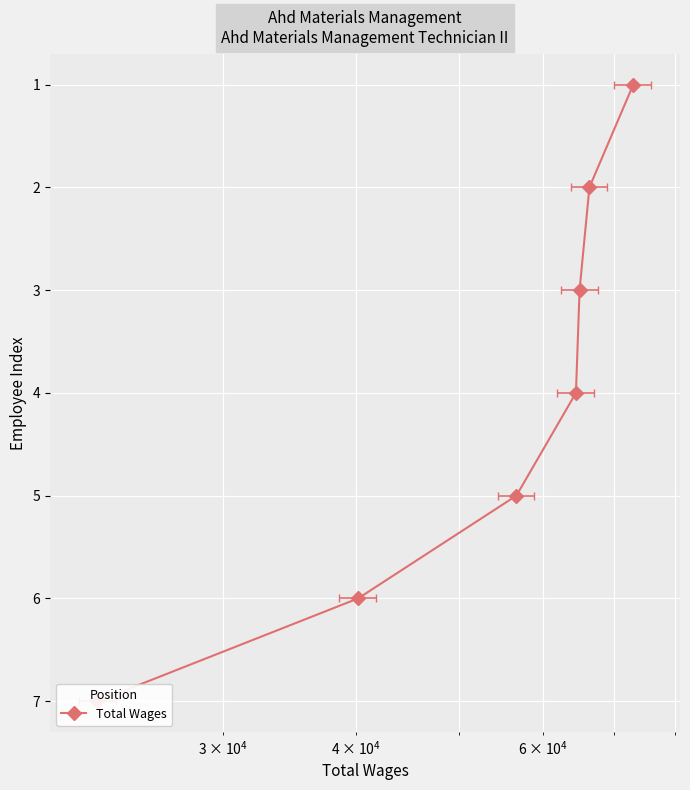

The chart shows a value of 1 at 100,000. True or false?

False